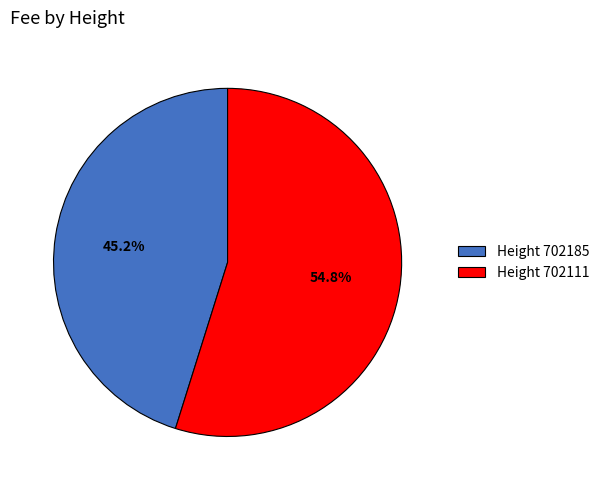

Do Height 702185 and Height 702111 together represent more than half of the pie?

Yes